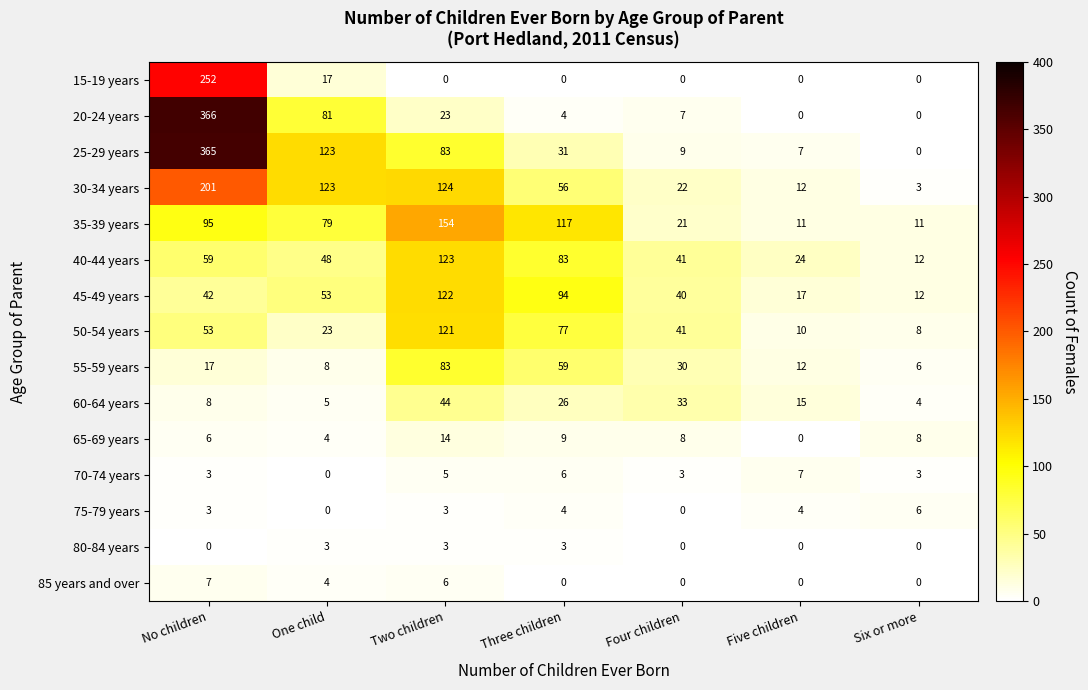

What is the sum of the 65-69 years values at Six or more and One child?

12